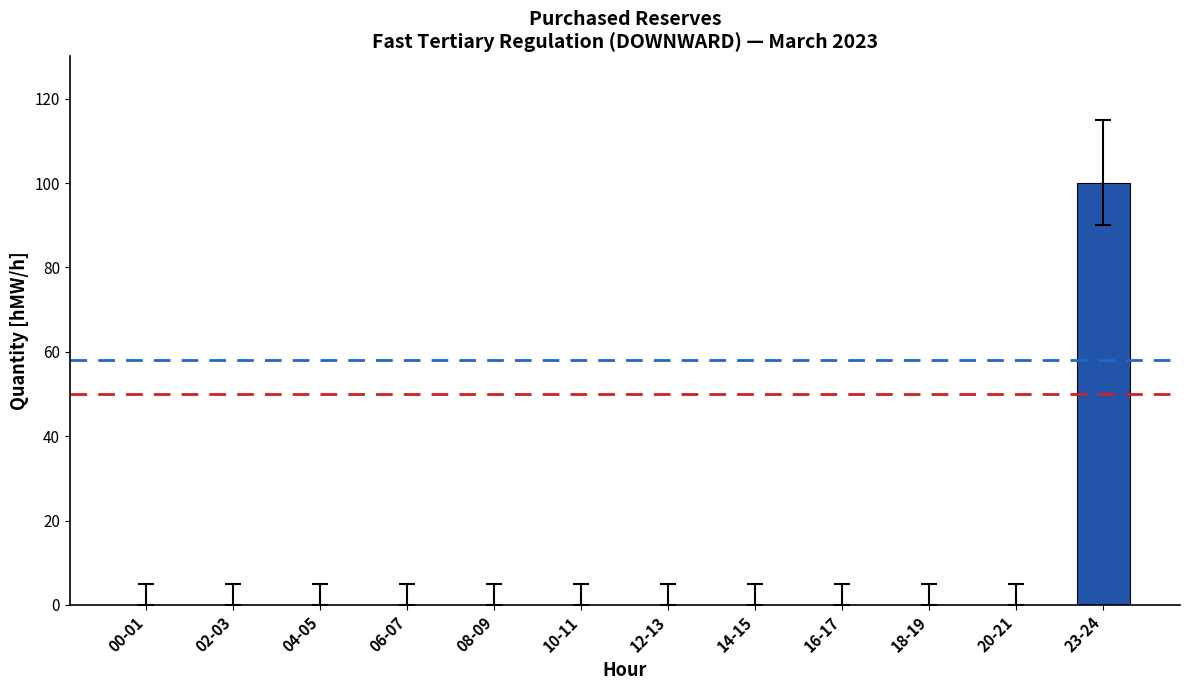

How many distinct data groups are displayed?

1